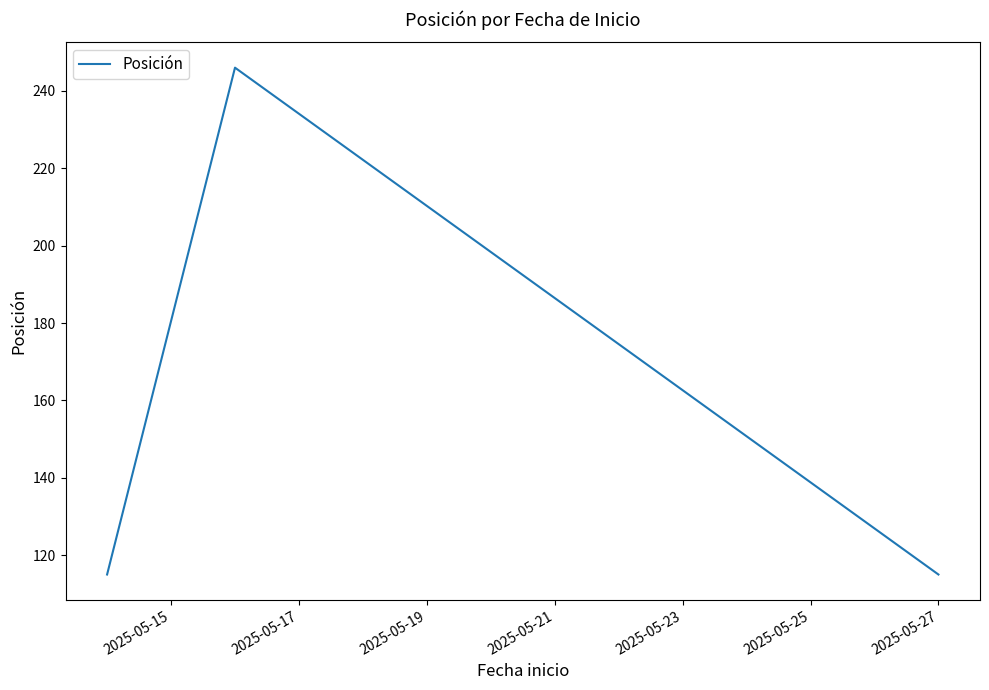

What is the average value?

159